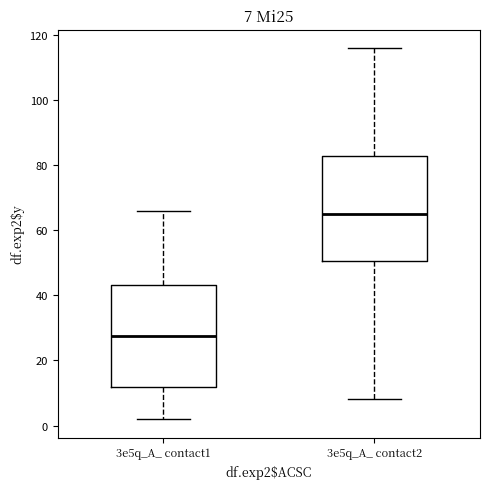

Which box's median line is the lowest?

3e5q_A_ contact1